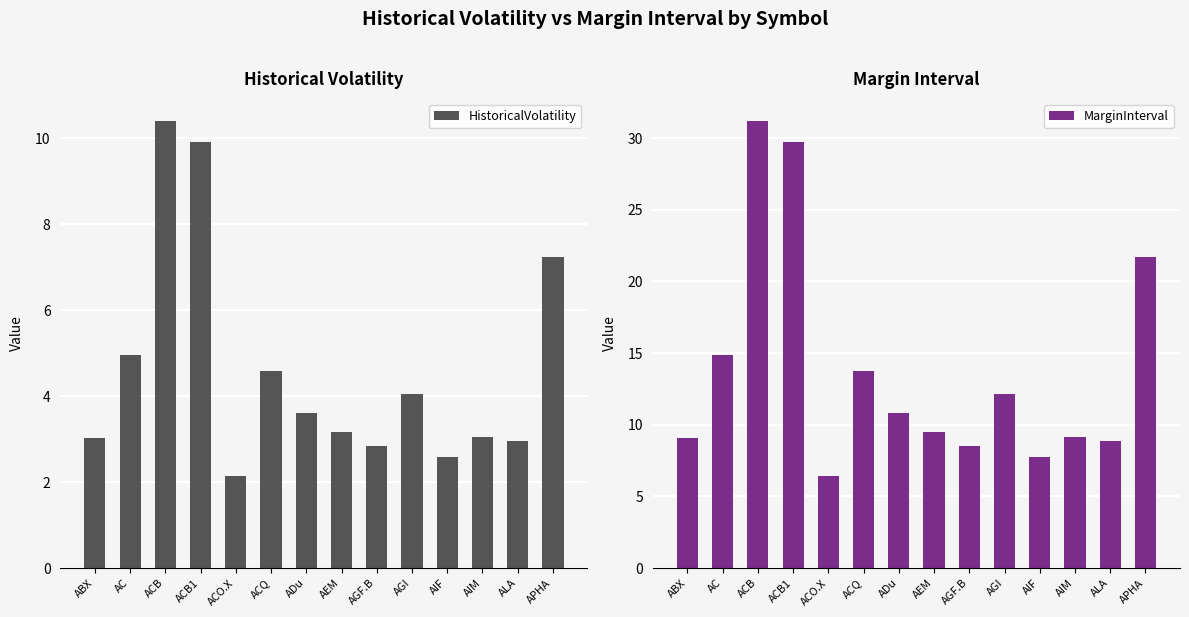

Are the bars grouped side by side (vs. stacked)?

Yes